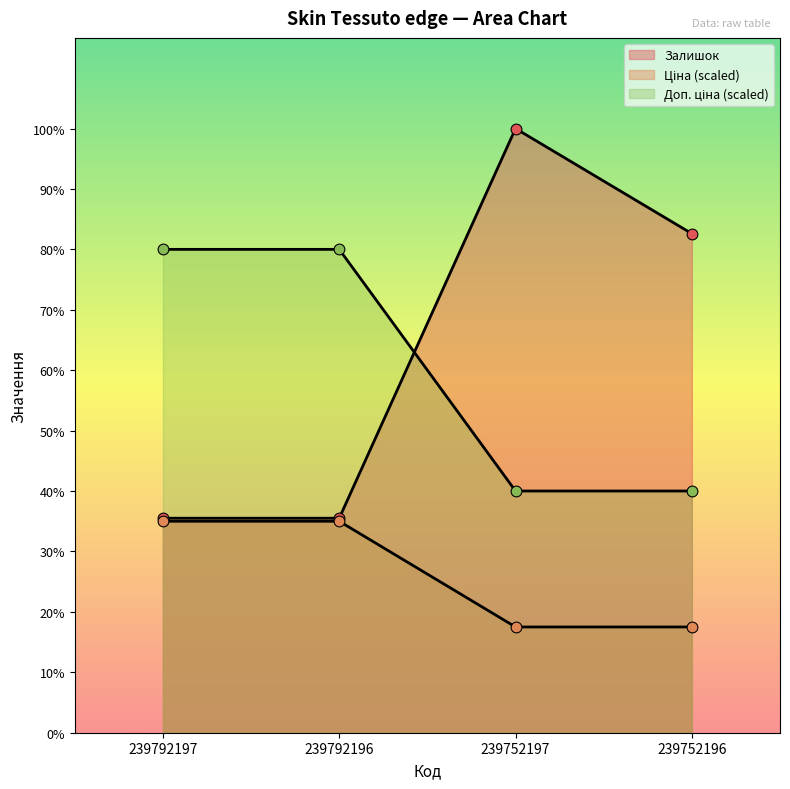

What are all the series names shown in the legend?

Залишок, Ціна, Доп. ціна